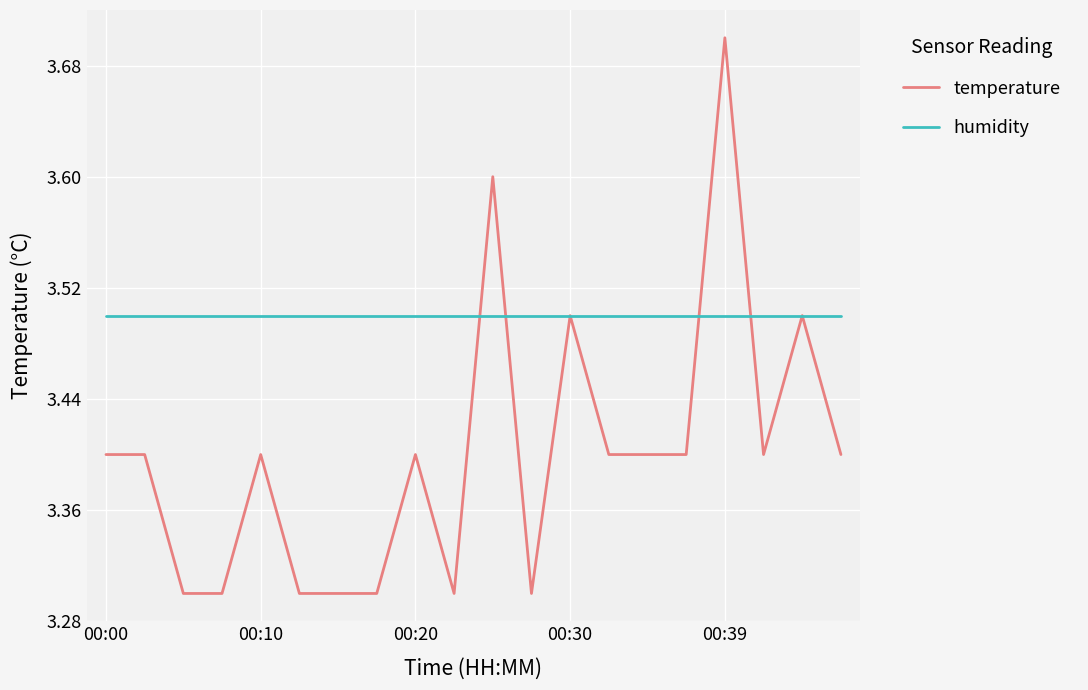

List the series in order of their peak value, highest first.

temperature, humidity